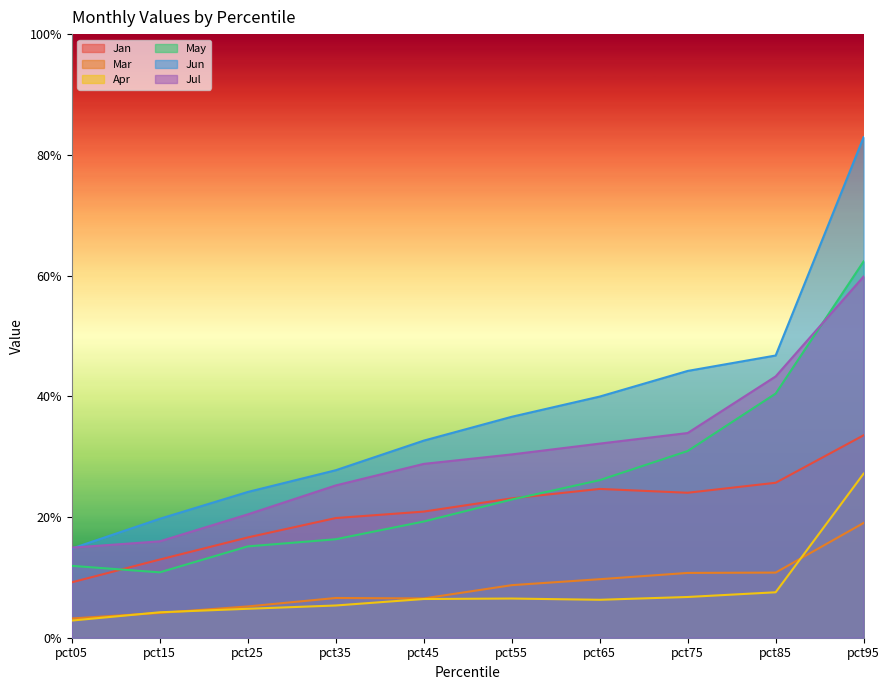

Which has a higher value, pct05 or pct15?

pct15